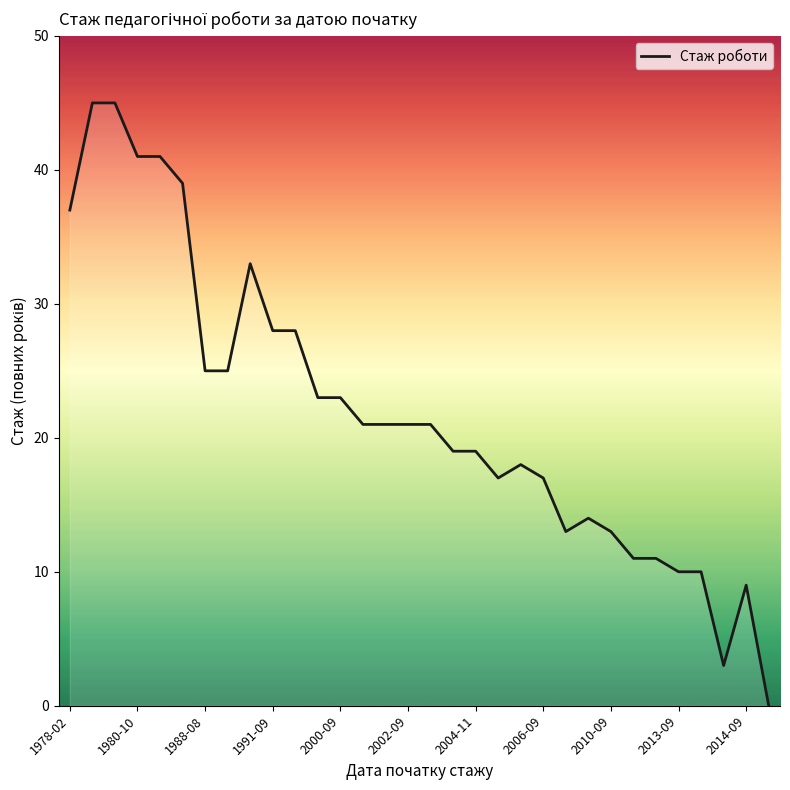

What is the greatest value displayed?

45